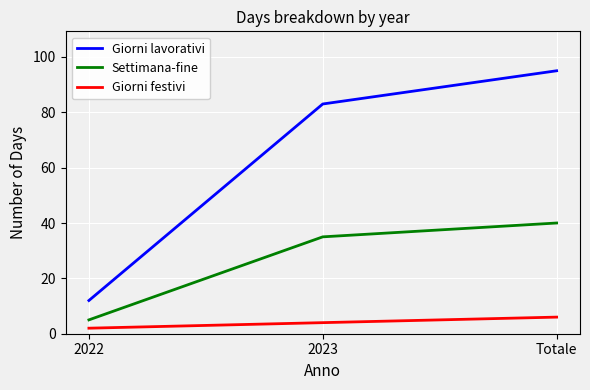

What are all the series names shown in the legend?

Giorni lavorativi, Settimana-fine, Giorni festivi